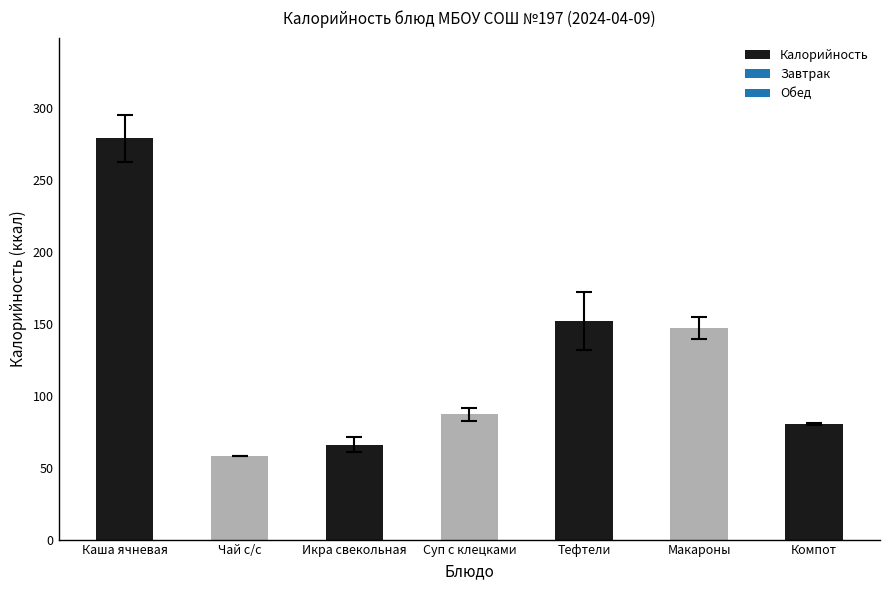

What is the change in value from Каша ячневая to Компот?

-198.8